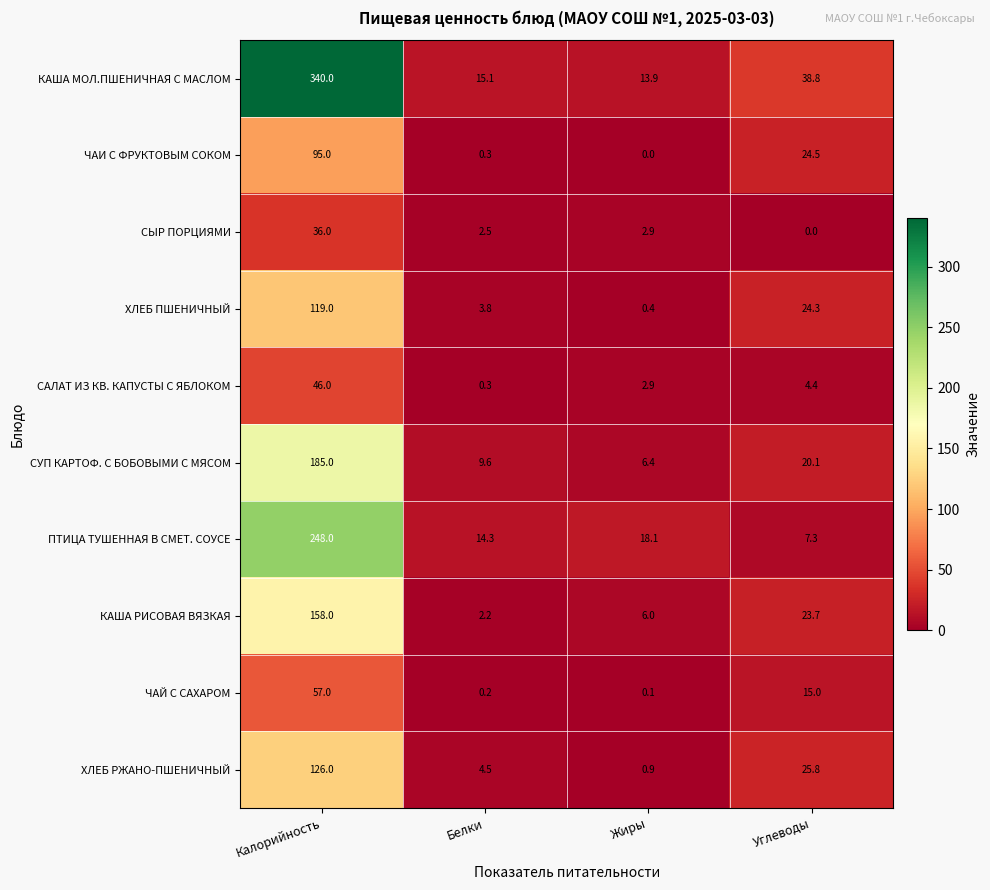

Read the СЫР ПОРЦИЯМИ value at Калорийность.

36.0